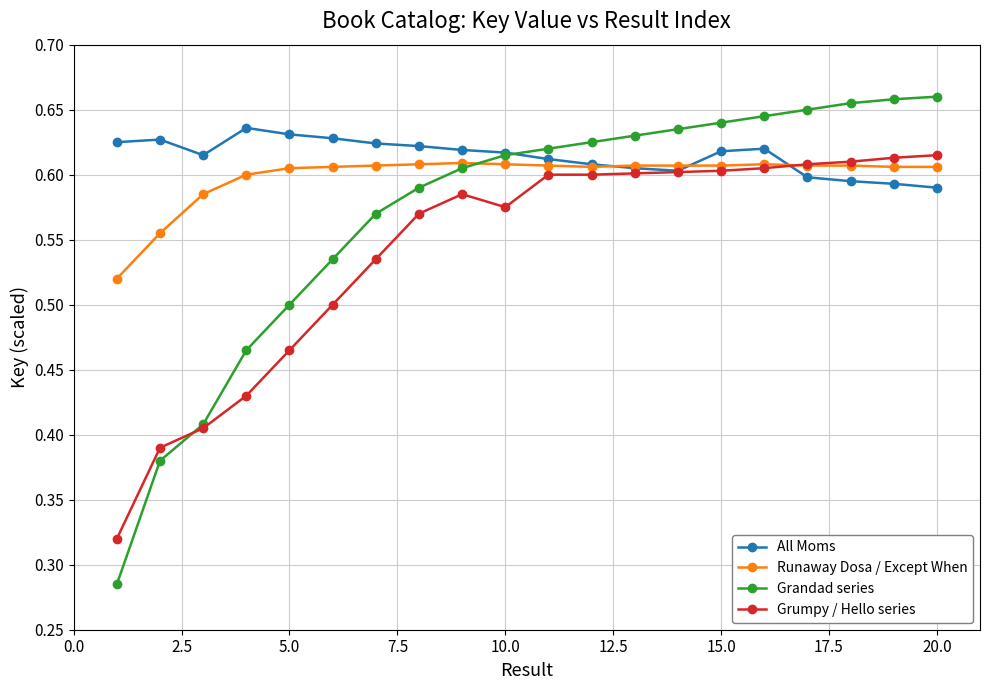

Which series has the largest total across all categories?

All Moms